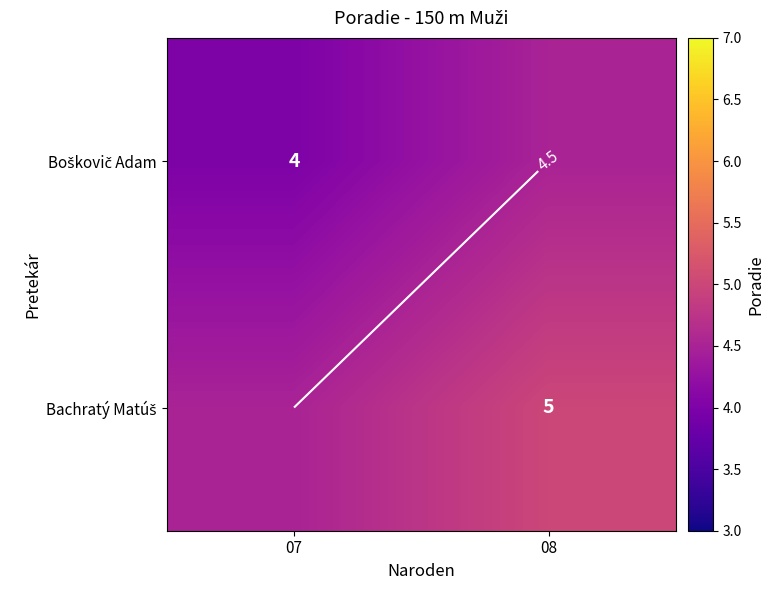

At which label is Bachratý Matúš closest to 4?

07